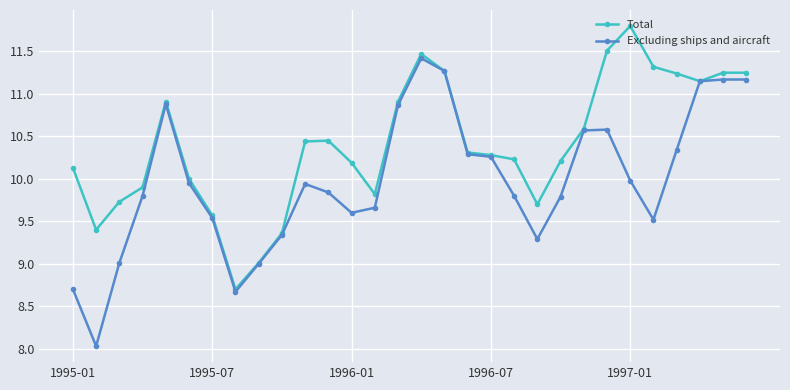

Rank the series by their average value, from highest to lowest.

Total, Excluding ships and aircraft